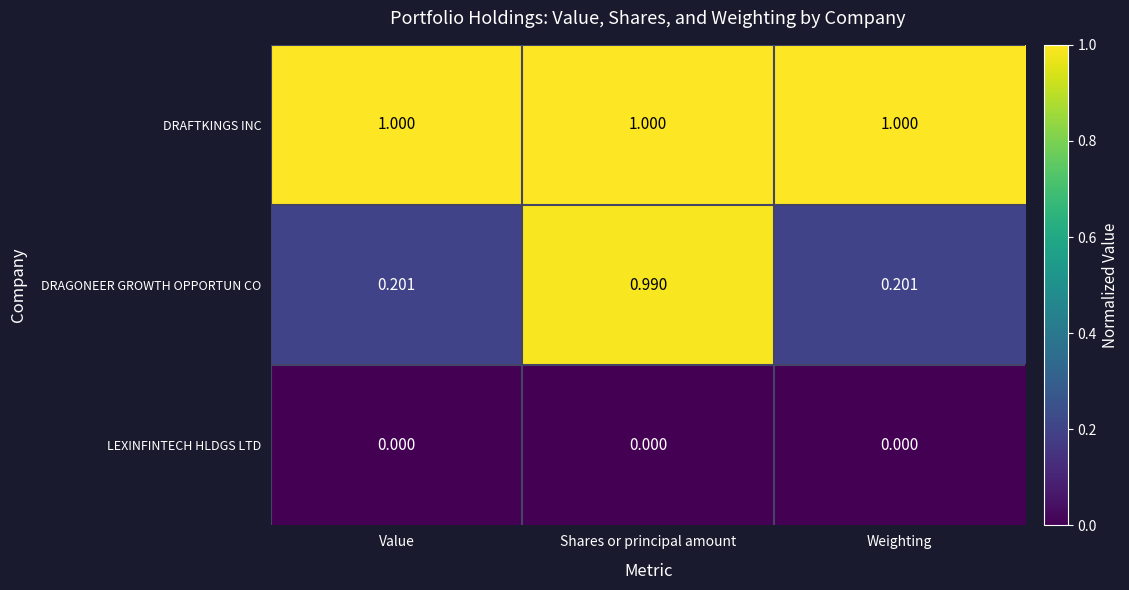

Which series has the largest range (max minus min)?

DRAGONEER GROWTH OPPORTUN CO